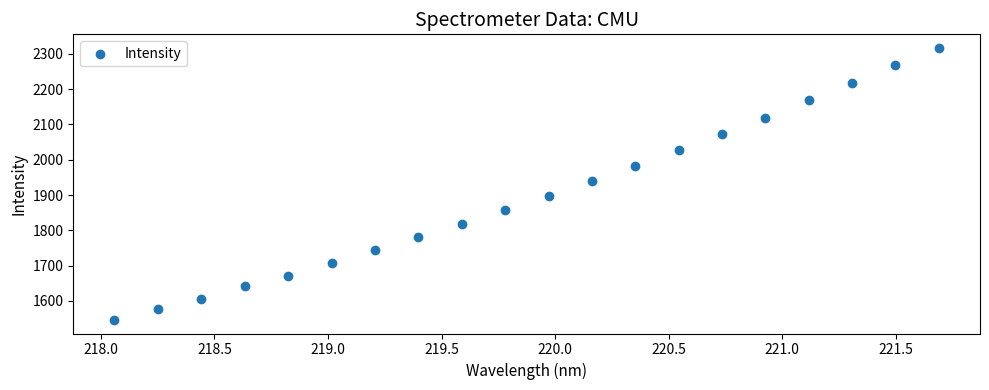

What is the range of Y values (max minus min)?

771.1